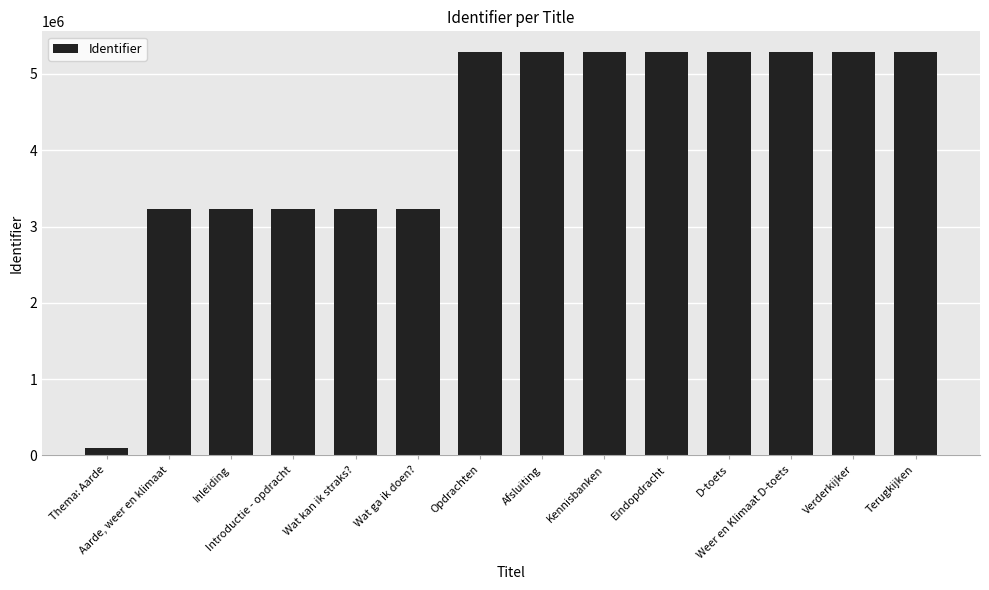

What is the ratio of the value at Terugkijken to the value at Kennisbanken?

1.0